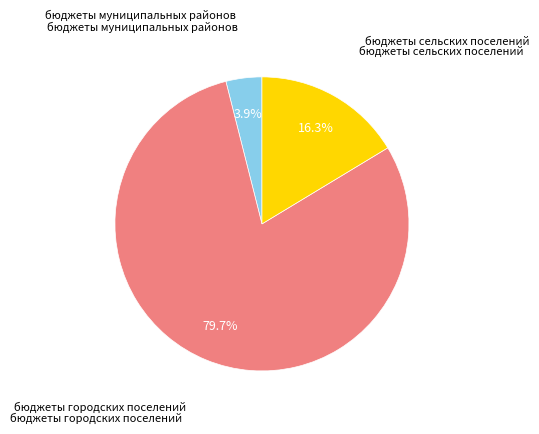

How many segments does this pie chart have?

3